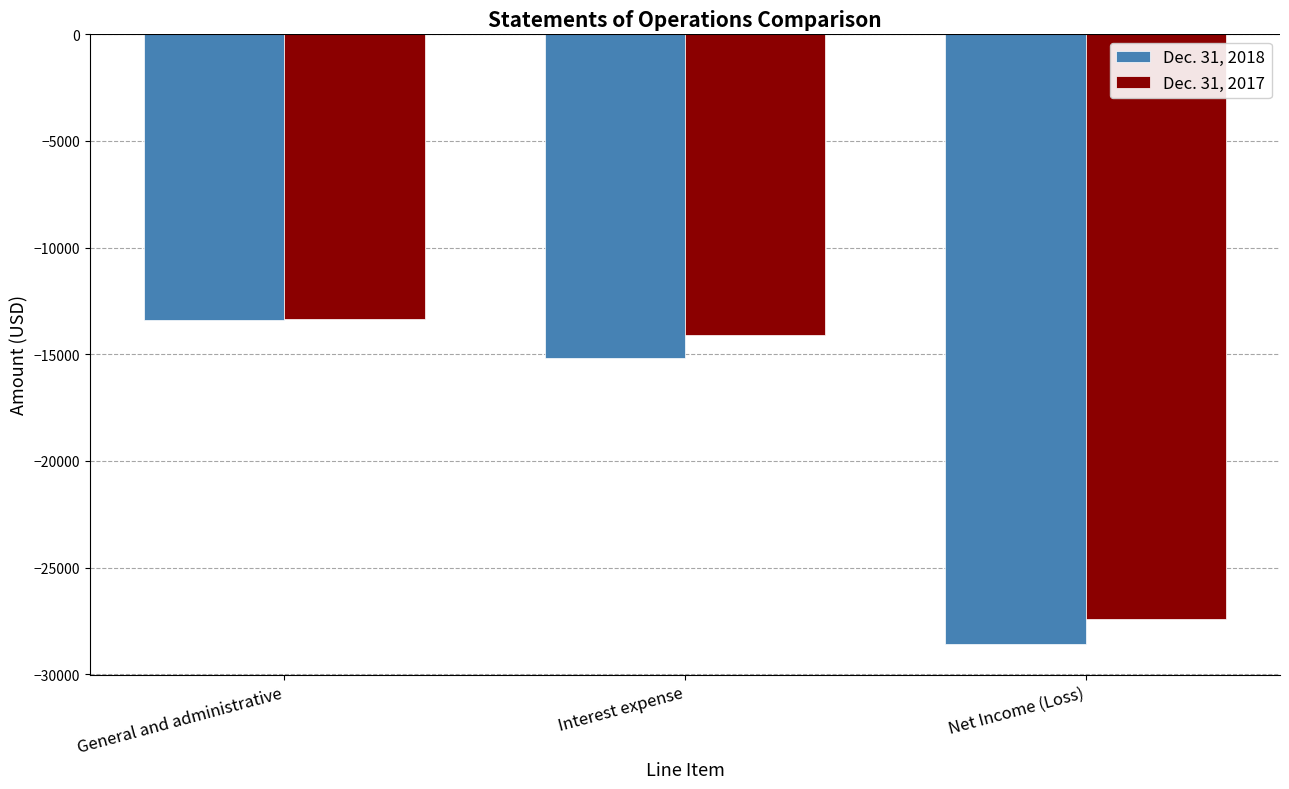

What is the difference between the maximum and minimum values in the Dec. 31, 2017 series?

14085